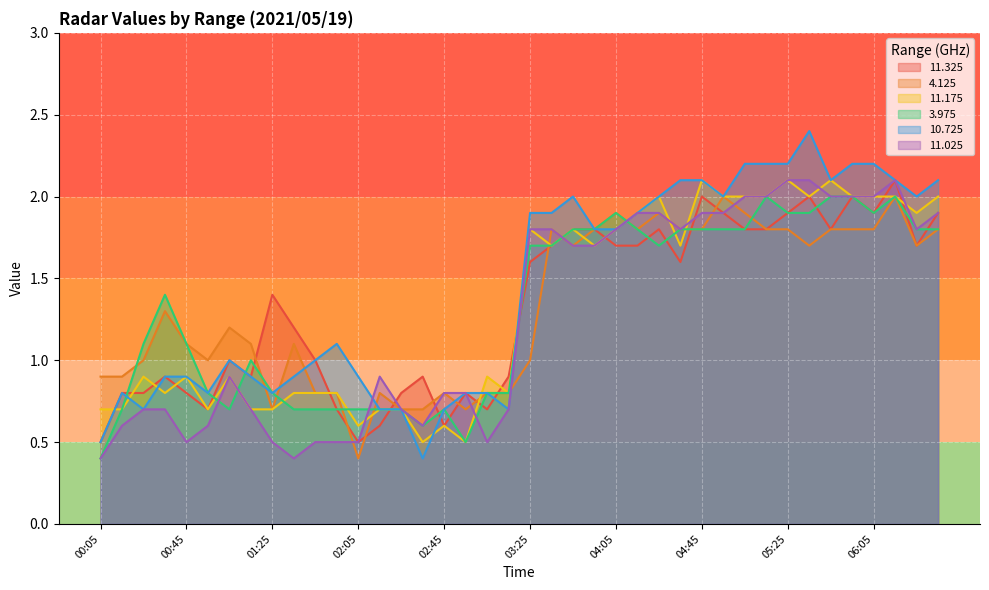

What are all the series names shown in the legend?

11.325, 4.125, 11.175, 3.975, 10.725, 11.025